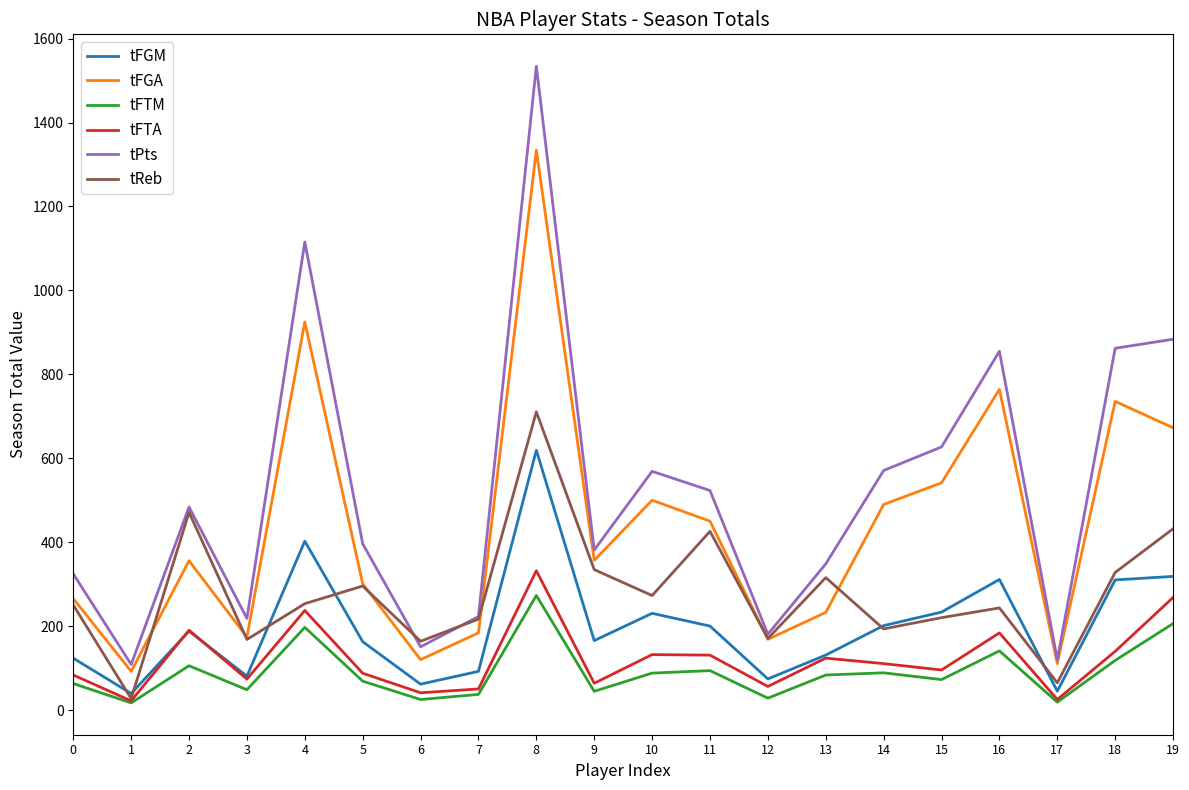

How many interior local peaks does the tFTM series have?

6